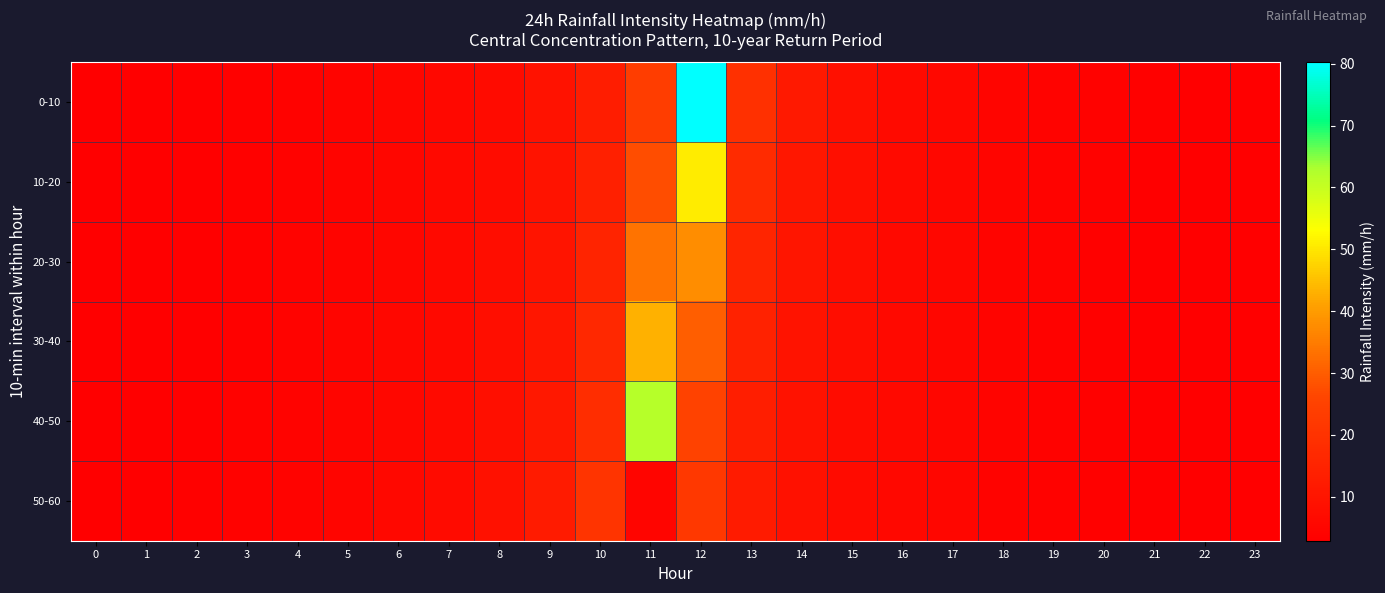

What is the total value across all series at 14?

60.9